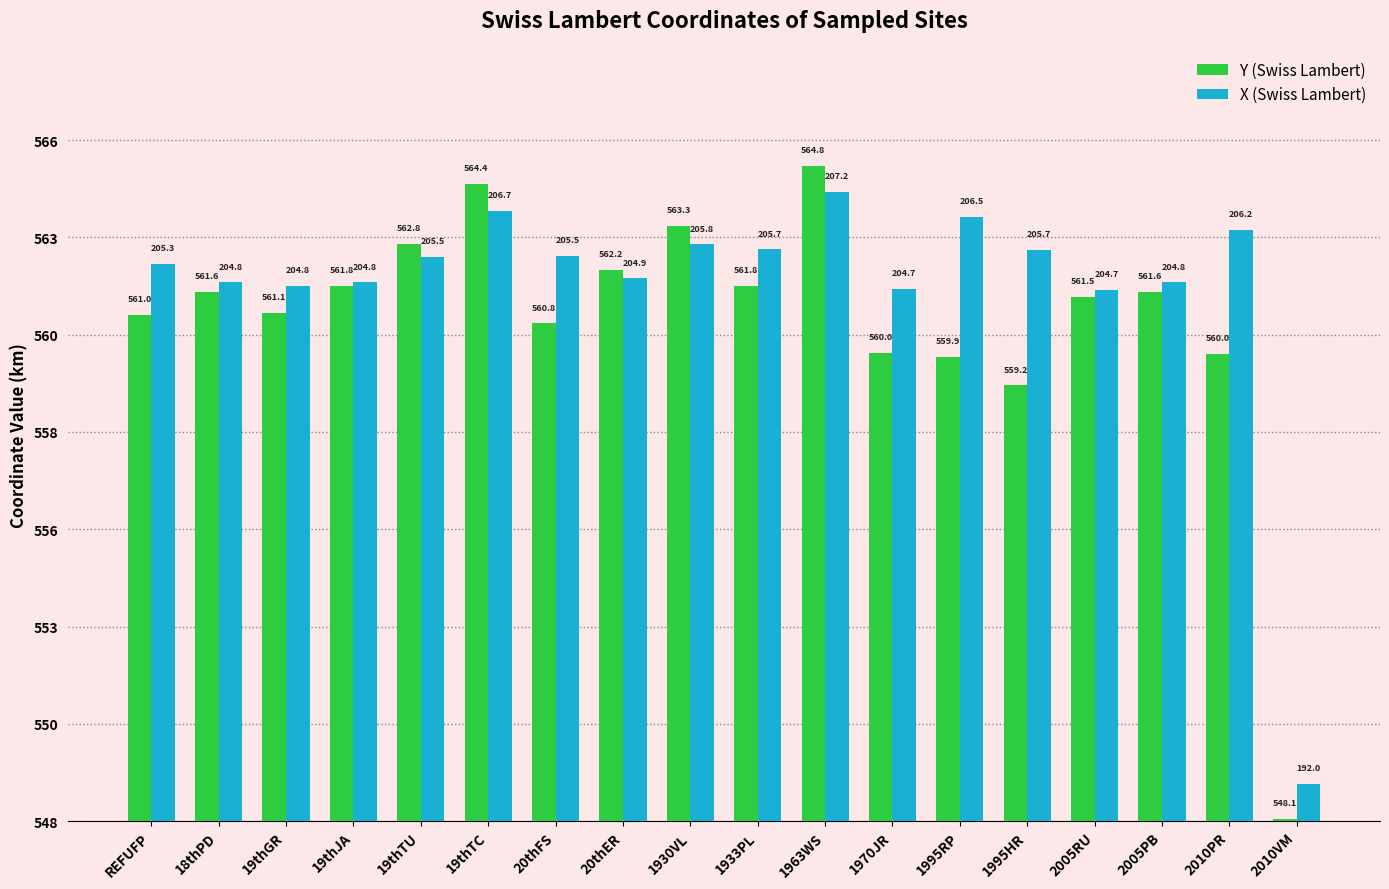

What are all the series names shown in the legend?

Y (Swiss Lambert), X (Swiss Lambert)